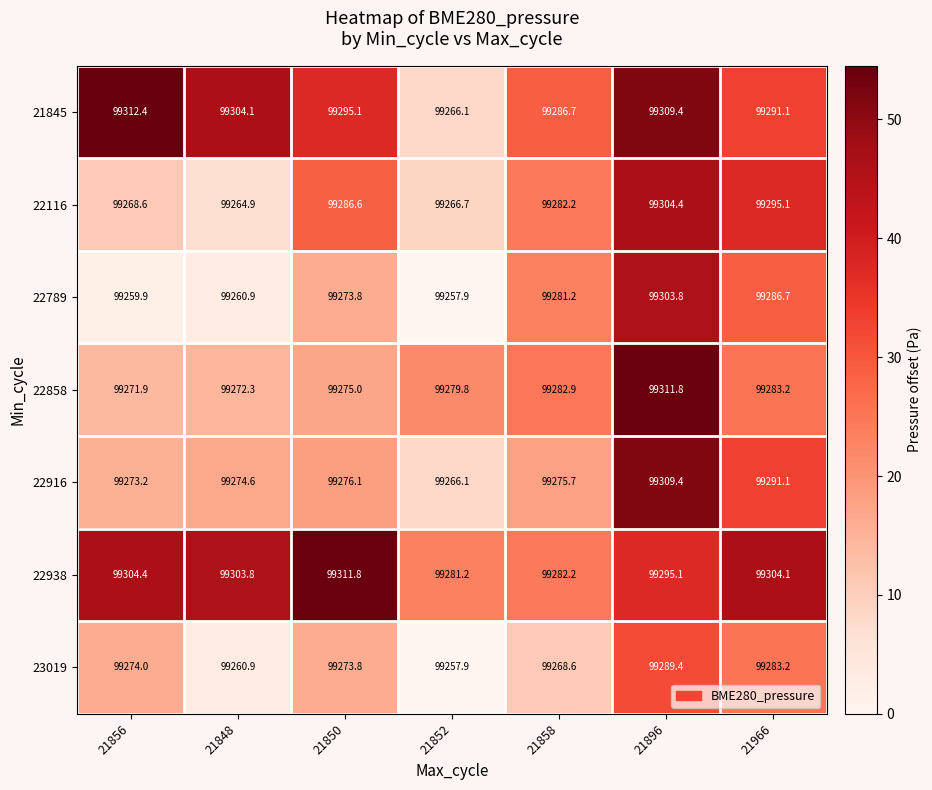

What is the difference between the 22116 values at 21896 and 21848?

39.5